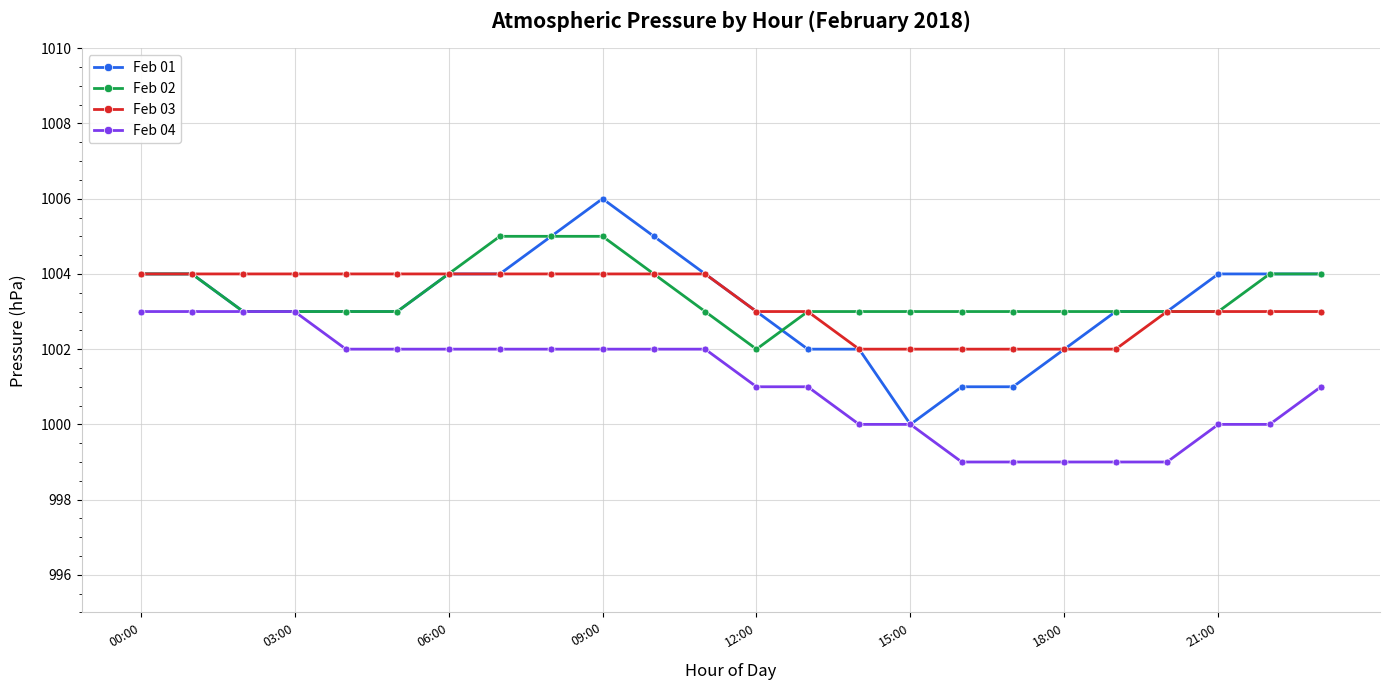

True or false: Feb 03 and Feb 04 cross at least once.

False